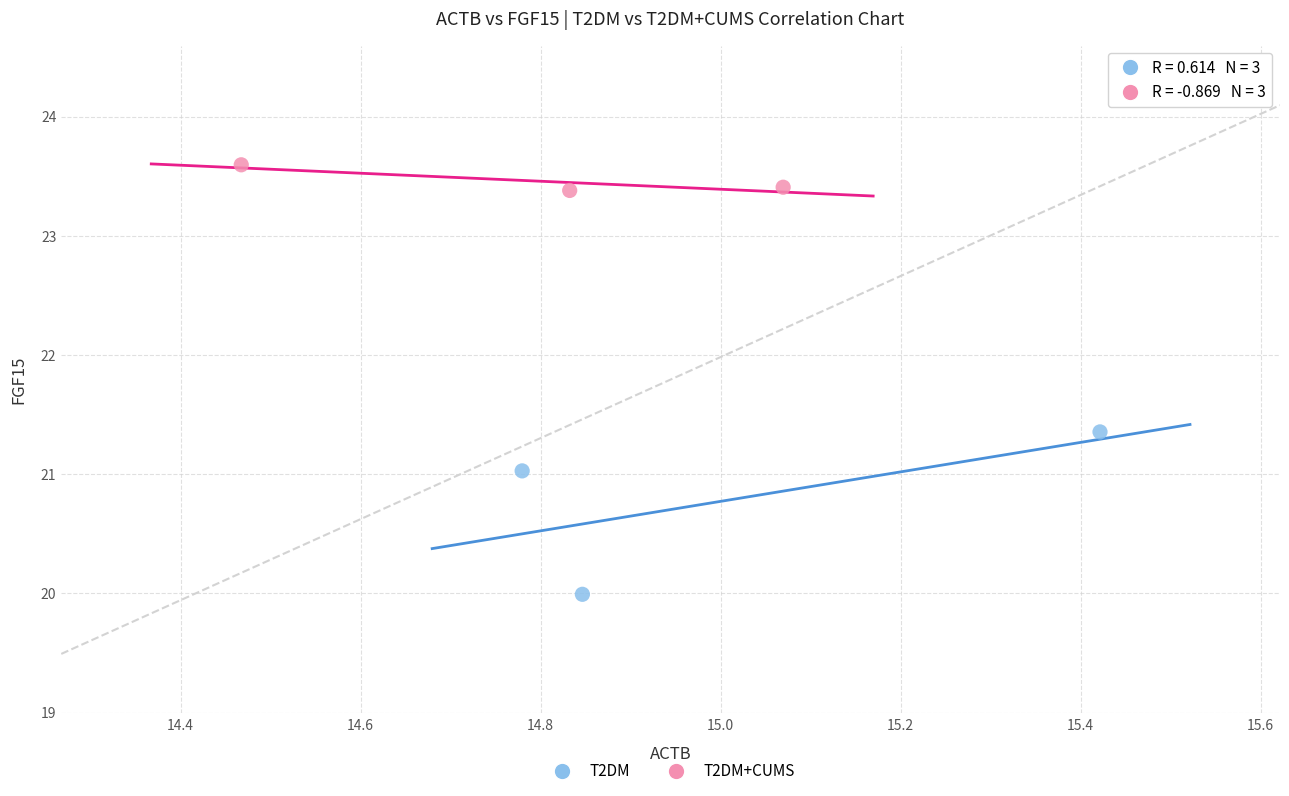

Which series reaches the minimum Y coordinate?

T2DM